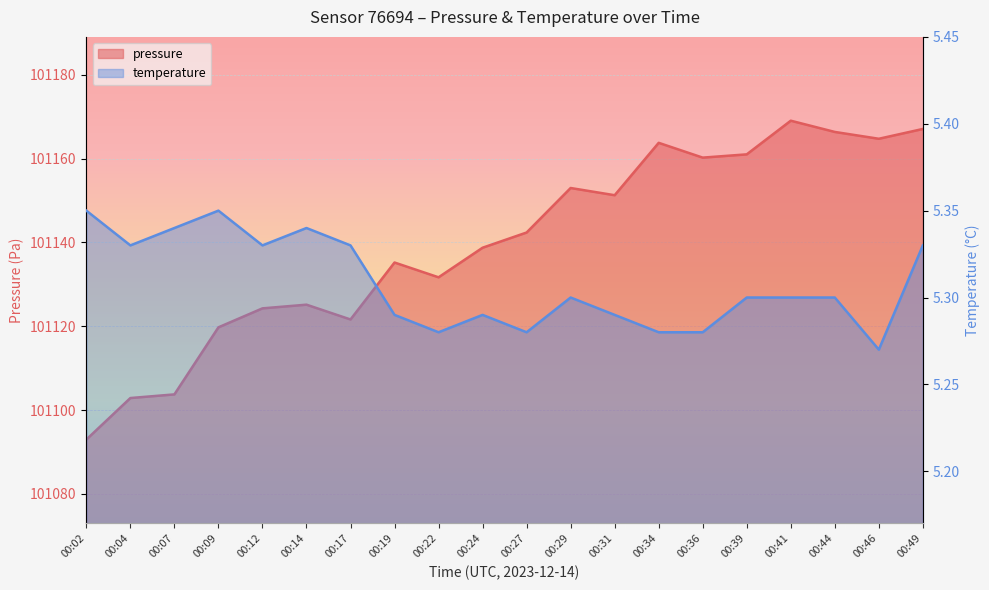

What is the difference between the maximum and minimum values in the pressure series?

76.1